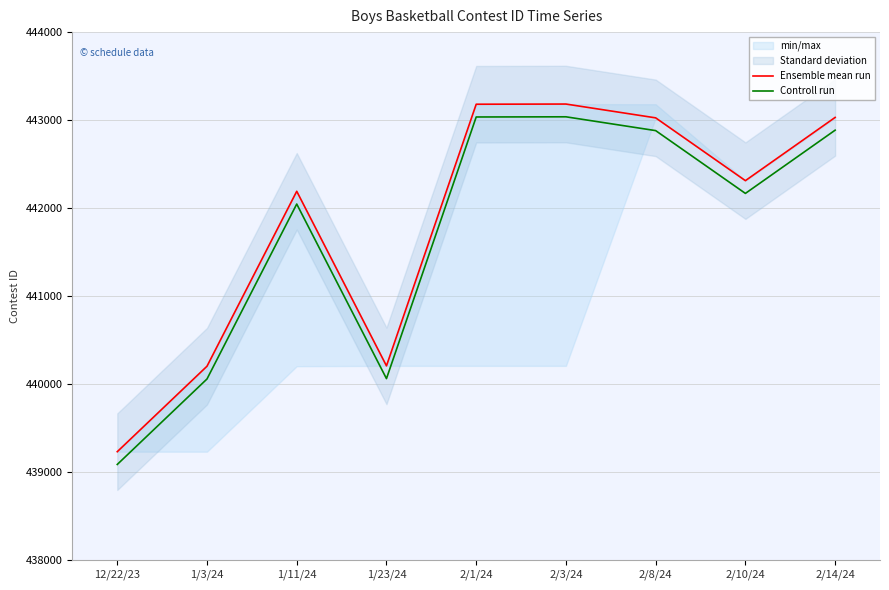

True or false: Ensemble mean run has a value of 213580.4 at 2/8/24.

False